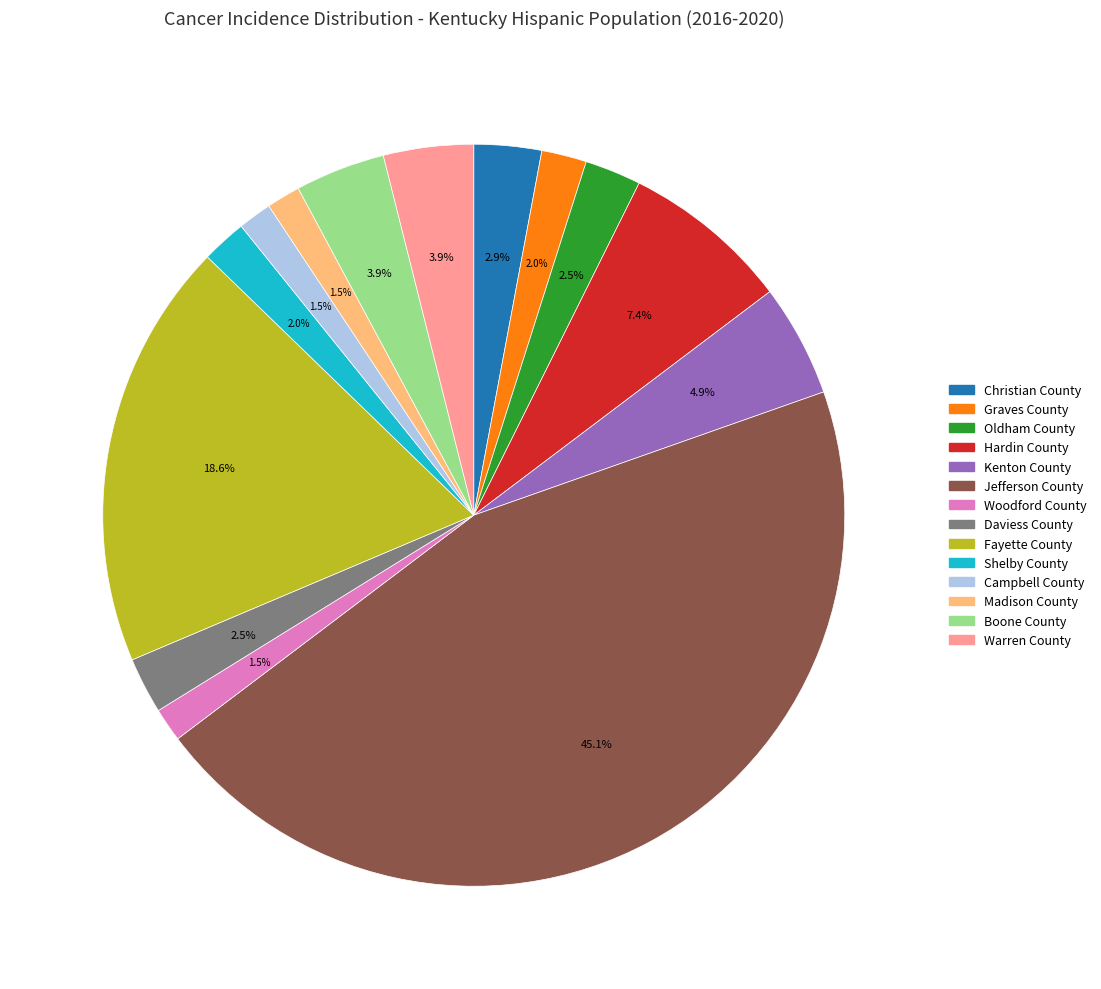

True or false: Campbell County accounts for 9% of the total.

False